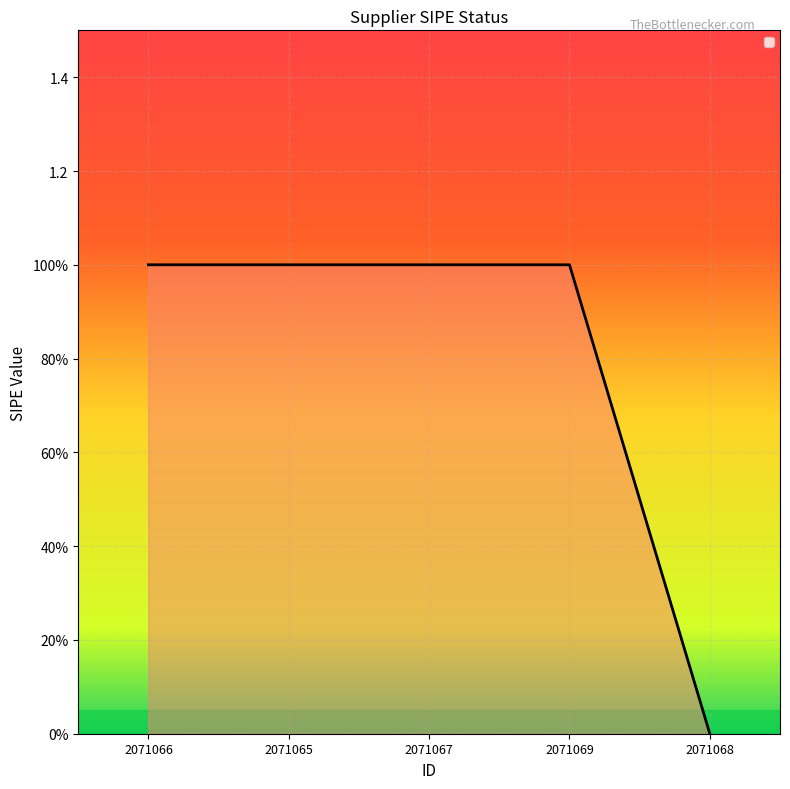

What is the label of the 4th point from the left?

2071069